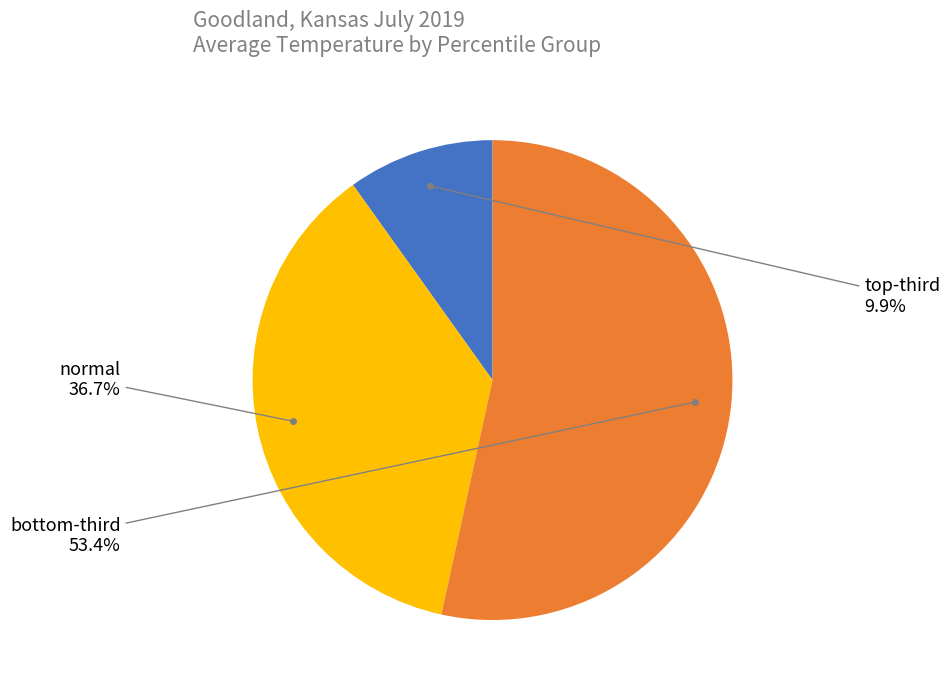

Does any single category account for the majority?

Yes